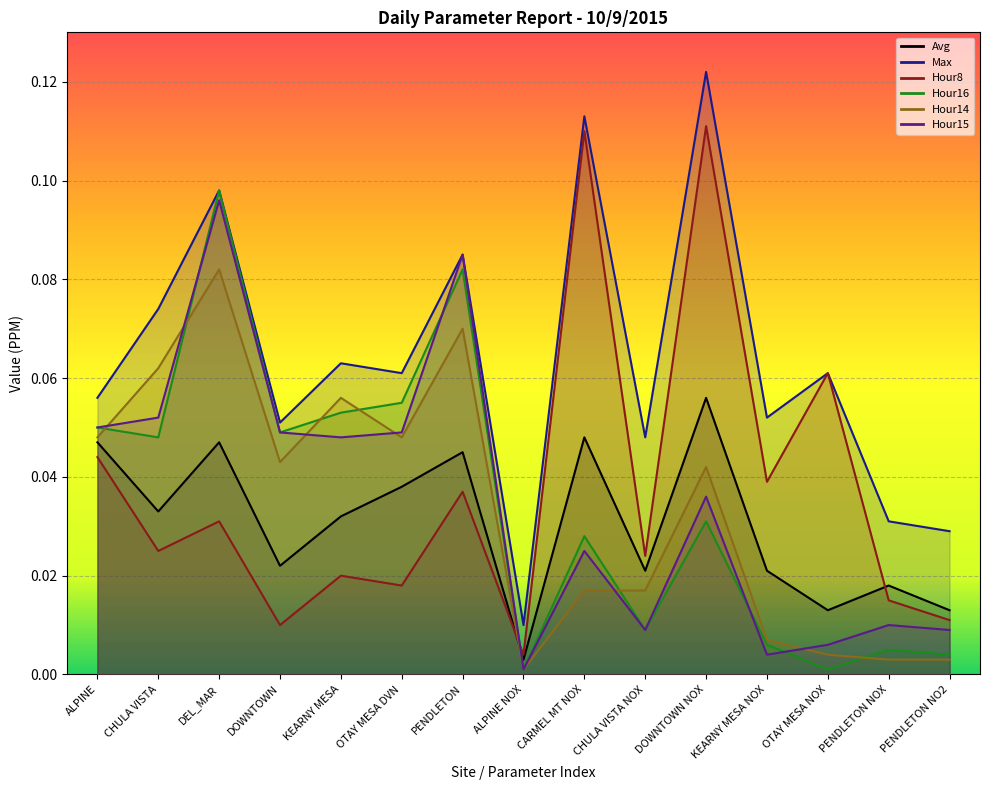

What is the label of the 2nd point from the right?

PENDLETON NOX